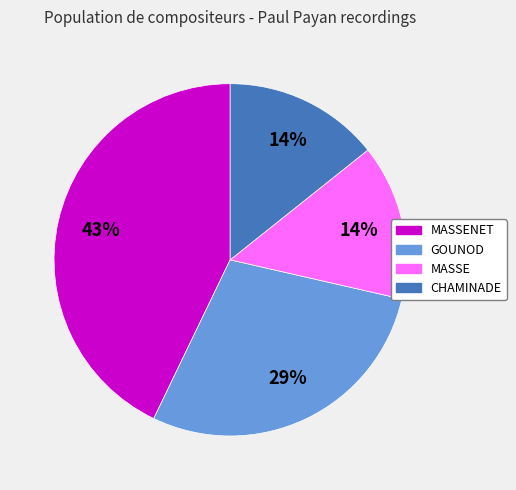

To the nearest percent, what is the combined percentage of MASSENET and MASSE?

57%